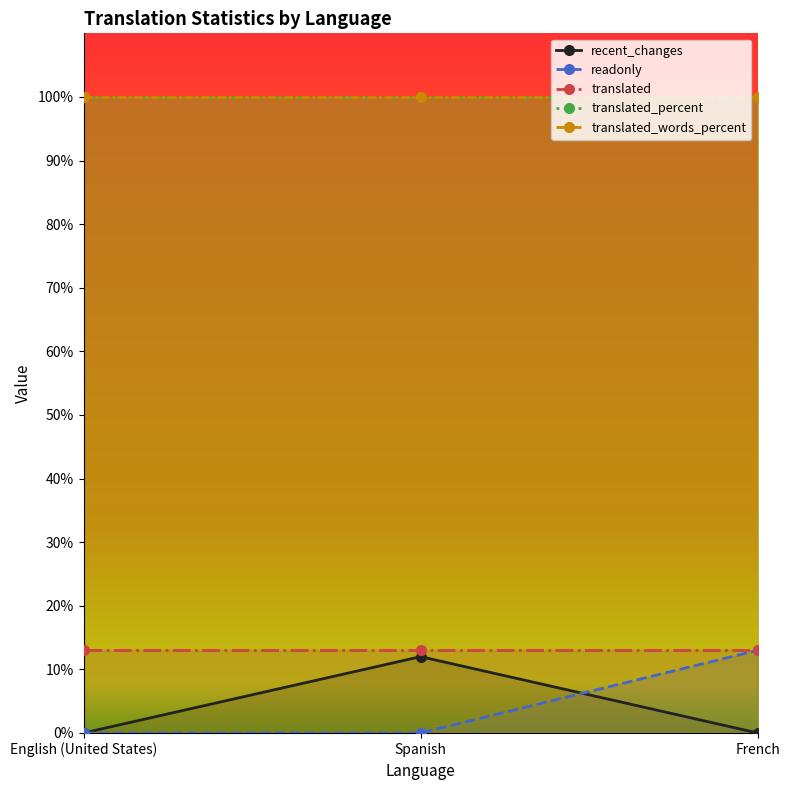

Is it true that translated equals 13 at Spanish?

True